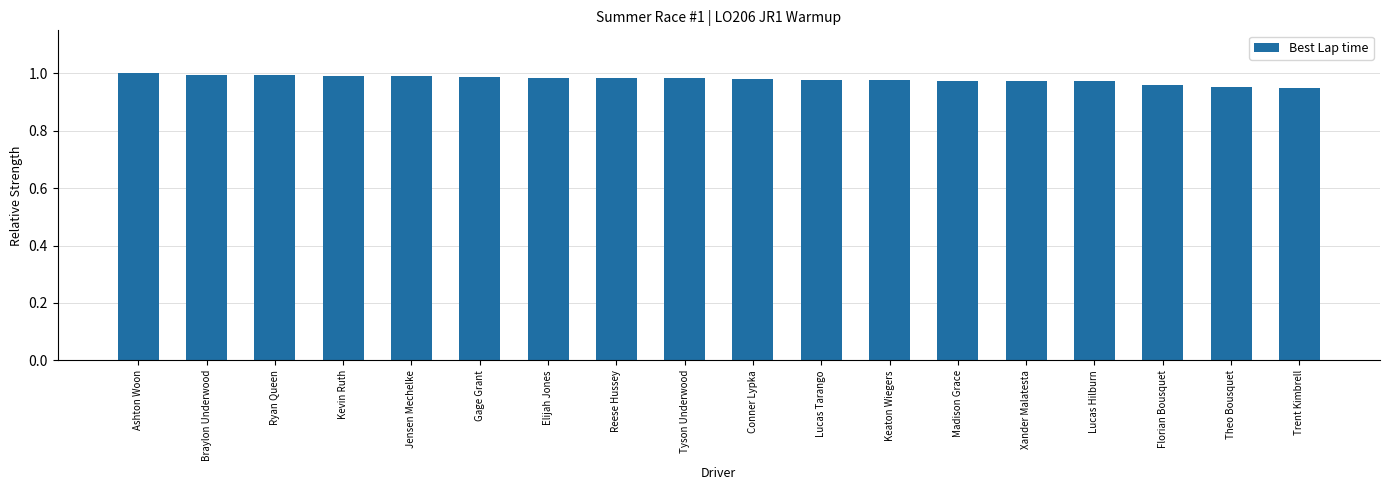

How many bars are there in total?

18